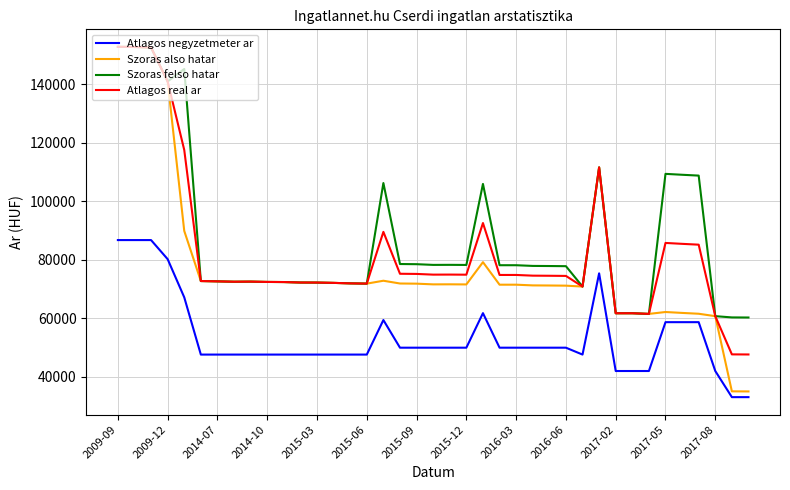

Which series has the largest range (max minus min)?

Szoras also hatar